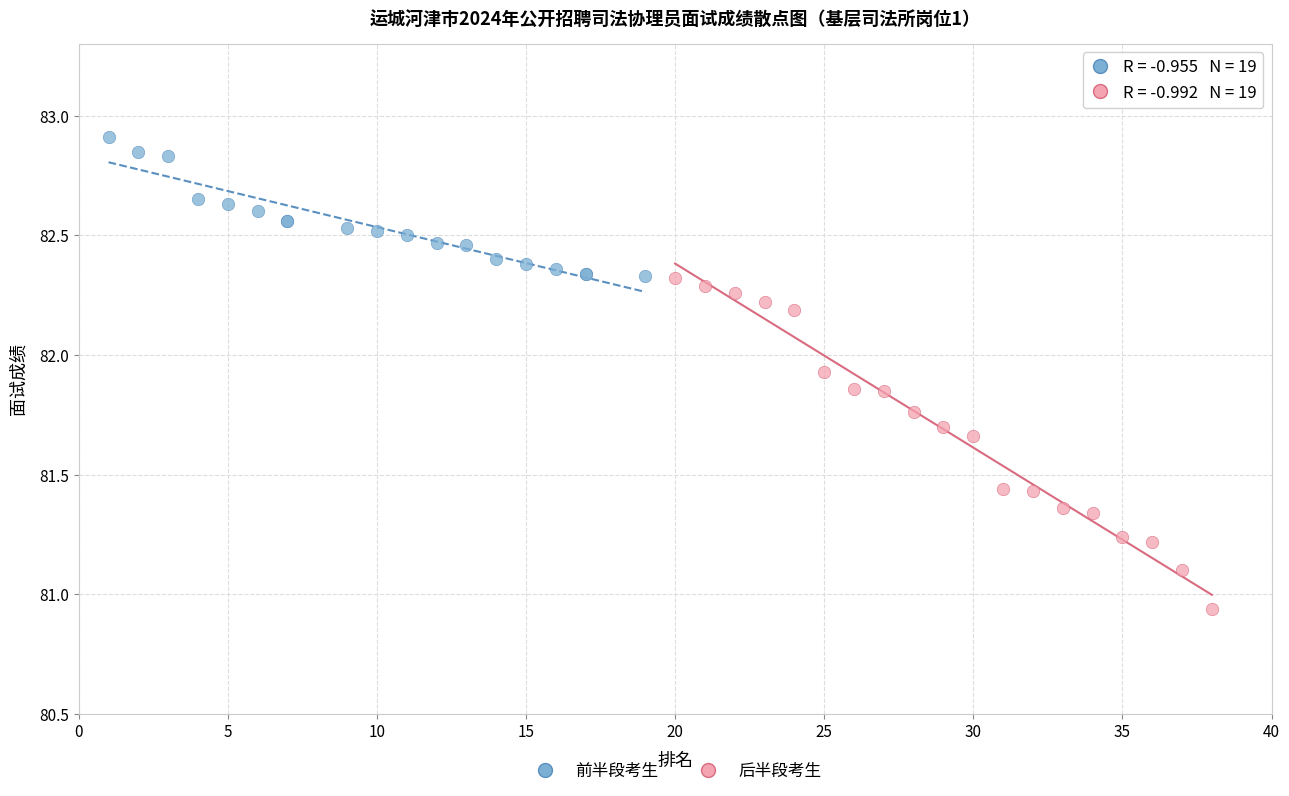

Which series has the largest Y range (max minus min)?

后半段考生